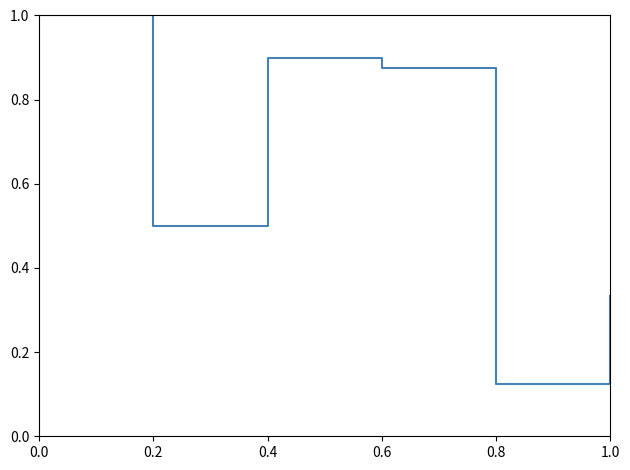

What position from the left is 0.0?

1